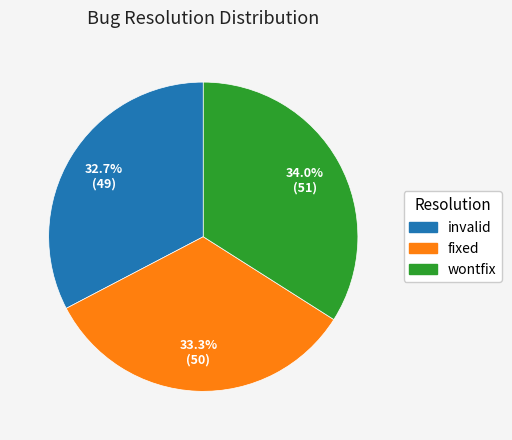

To the nearest percent, what is the difference between the largest and smallest slice percentages?

1%